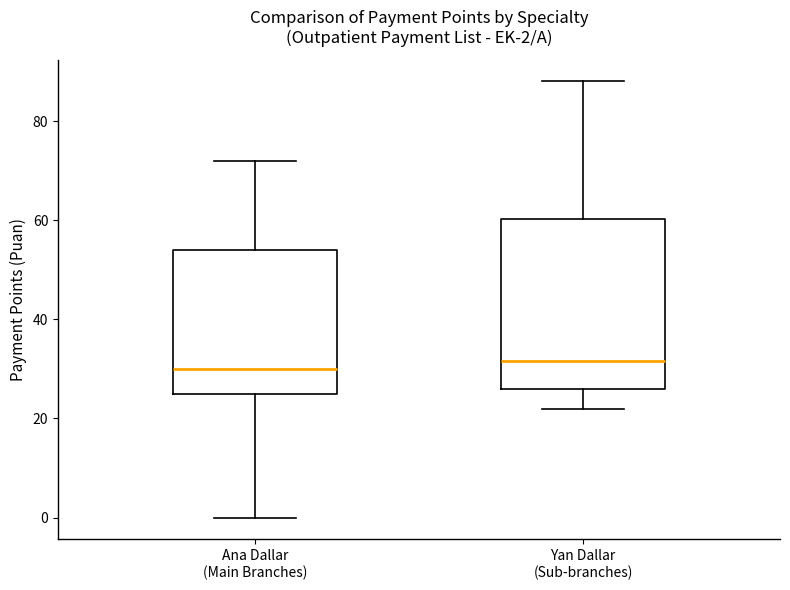

Which box is the tallest, from its lower edge to its upper edge?

Yan Dallar (Sub-branches)